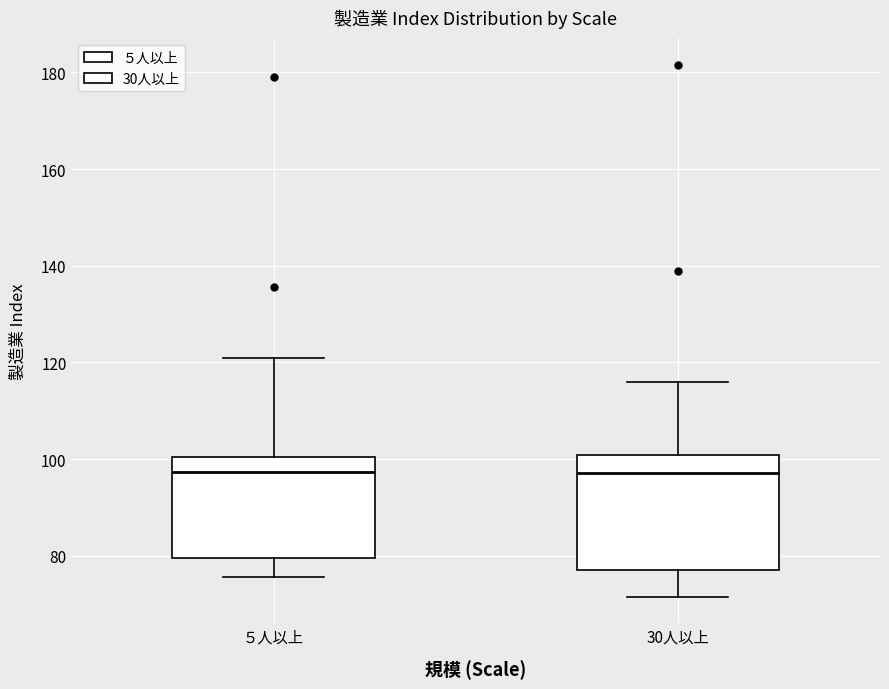

Reading left to right, read every box against the y-axis: the position of its median line, the range the box covers, and the ends of its whiskers. The values are not printed on the chart, so give them approximately, as read against the axis.

５人以上: median 98, box 80 to 100, whiskers 76 to 122
30人以上: median 98, box 76 to 100, whiskers 72 to 116